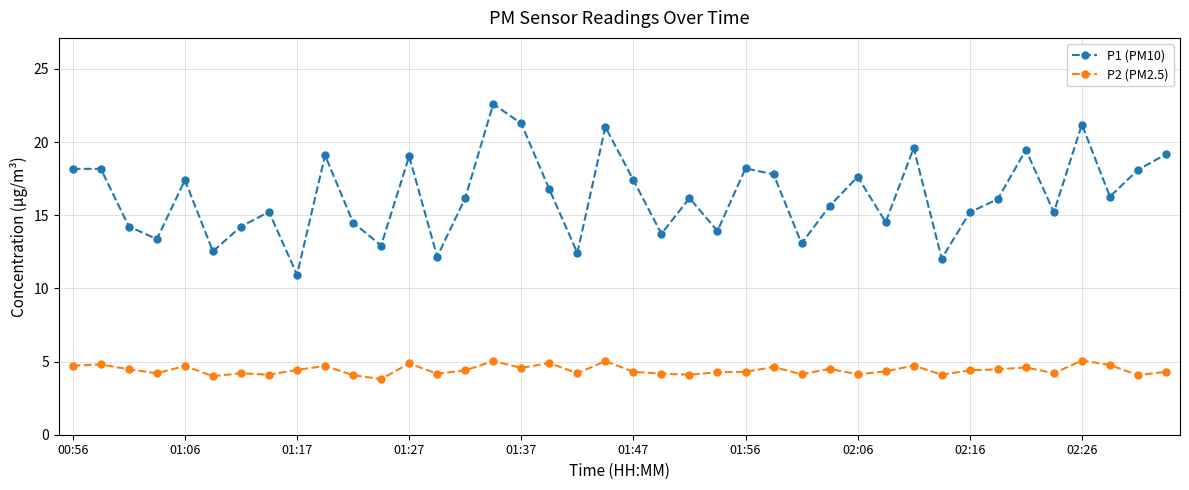

What is the sum of all P1 (PM10) values?

652.7